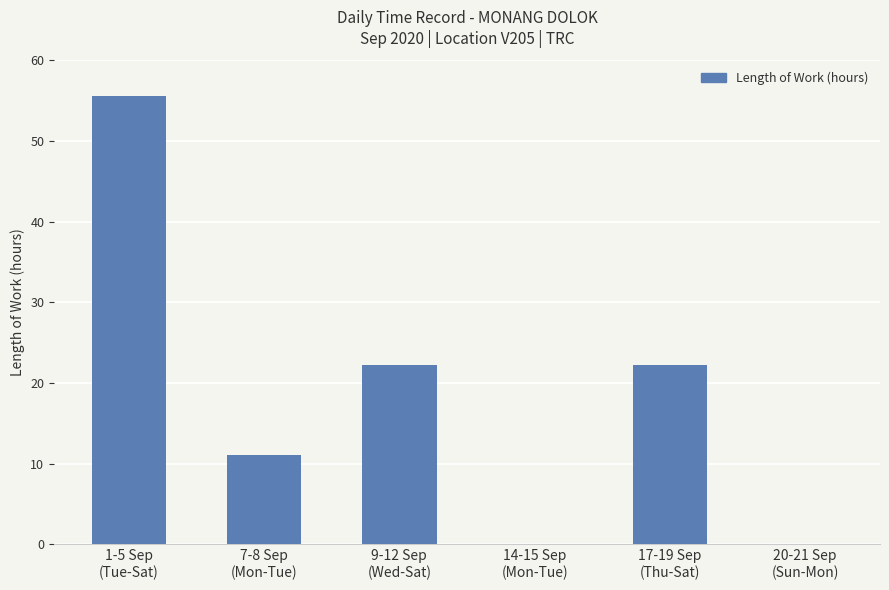

What is the maximum value shown in the chart?

55.6